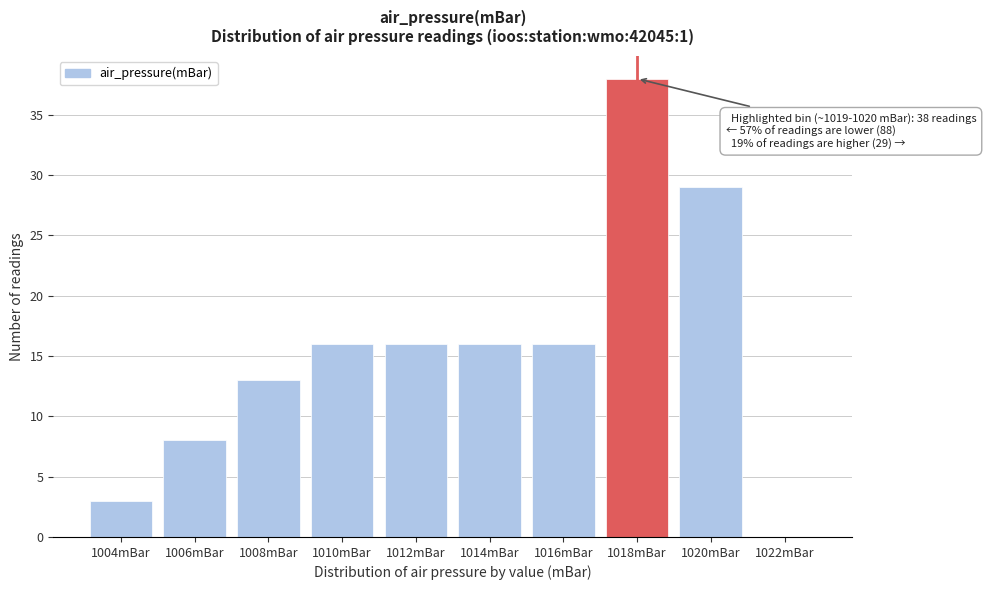

Reading left to right, list all the values displayed in this chart.

1004mBar=3	1006mBar=8	1008mBar=13	1010mBar=16	1012mBar=16	1014mBar=16	1016mBar=16	1018mBar=38	1020mBar=29	1022mBar=0